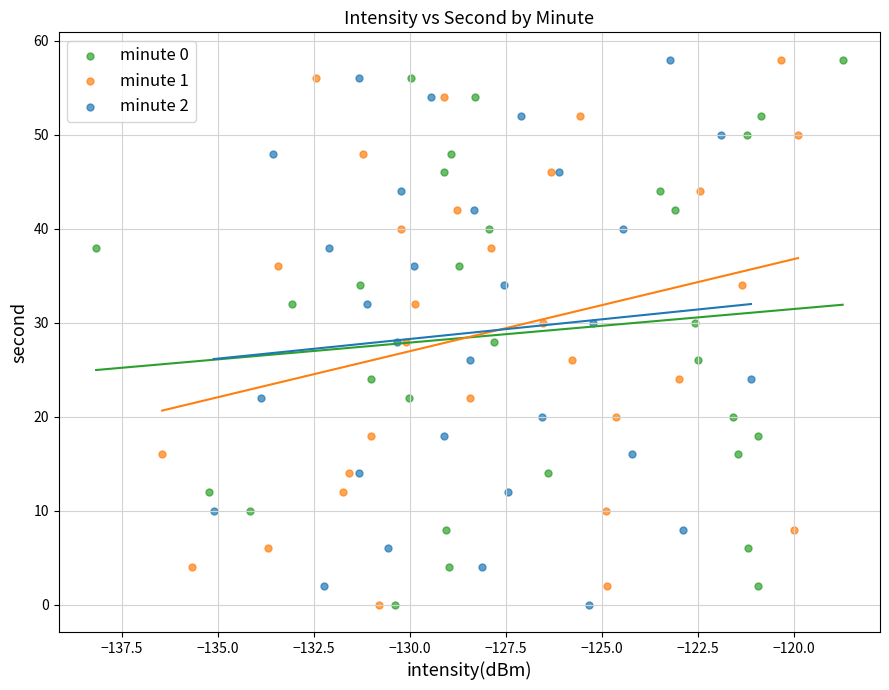

What are all the series names shown in the legend?

minute 0, minute 1, minute 2